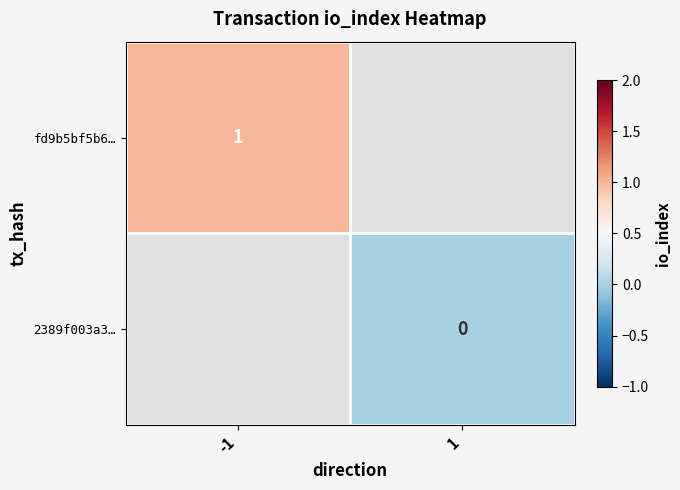

Count the number of data series in this chart.

2